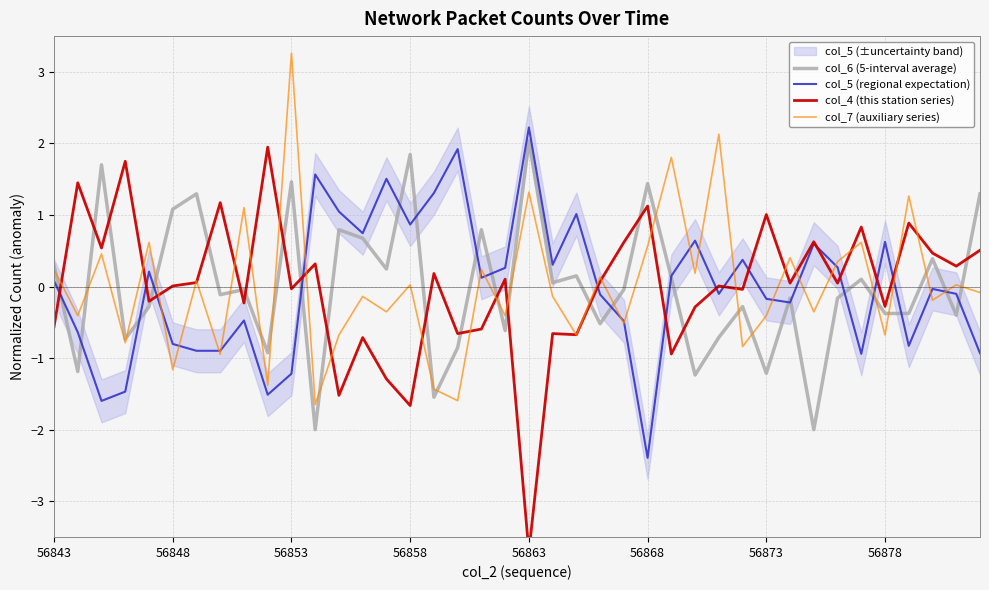

What is the value of the col_7 (auxiliary series) point at the 38th from the left?

-0.2